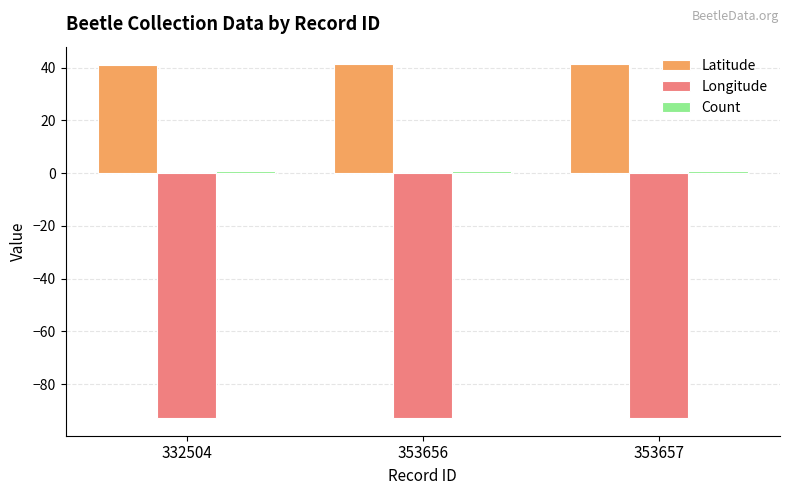

True or false: Longitude has a value of -156.2 at 353657.

False